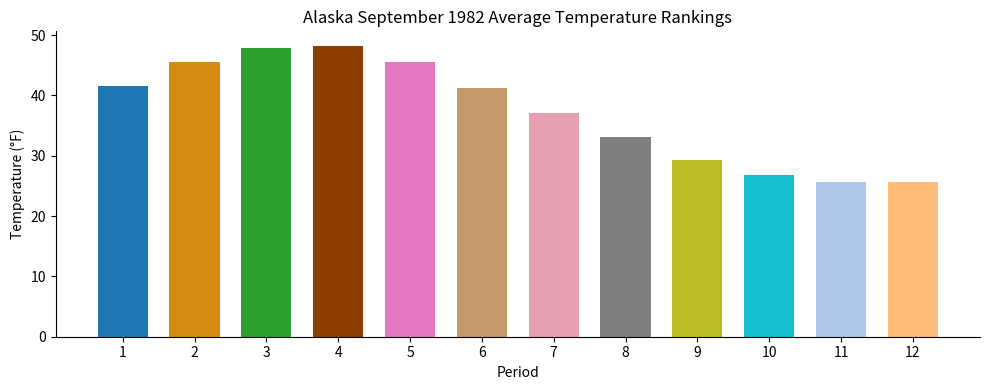

True or false: the data shows 60.7 at 7.

False